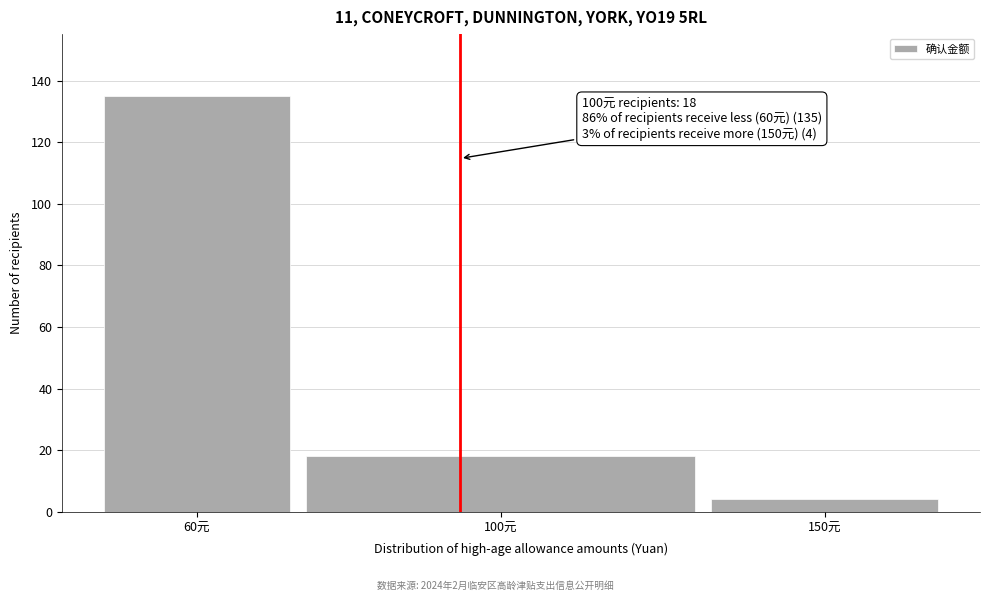

Reading left to right, list all the values displayed in this chart.

135	18	4